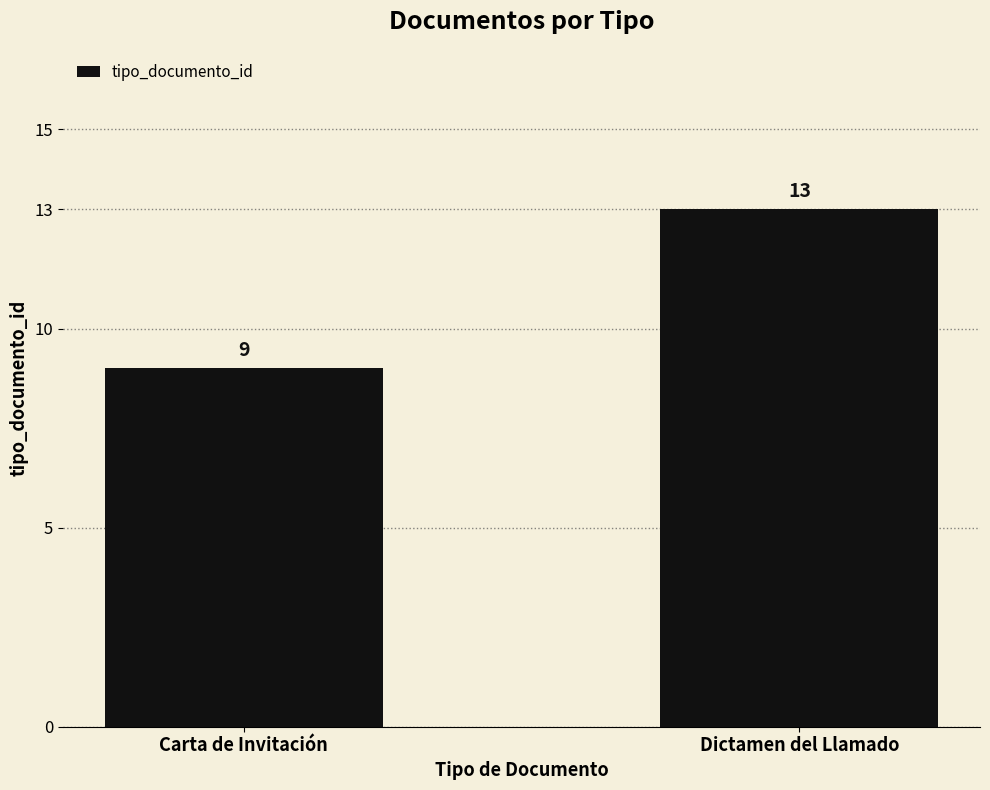

What is the ratio of the value at Dictamen del Llamado to the value at Carta de Invitación?

1.4